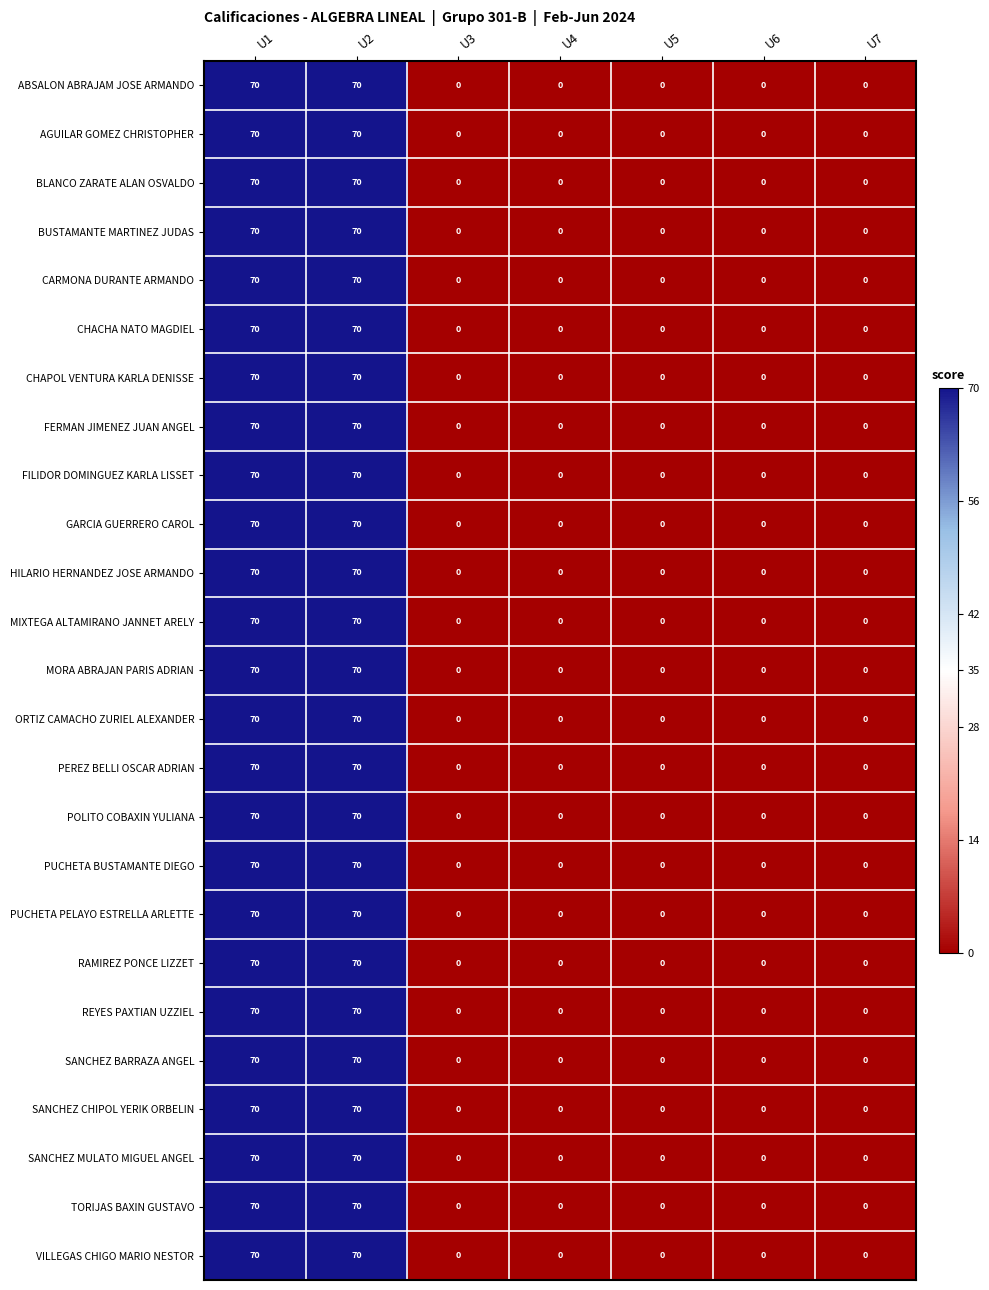

What is the difference between the maximum and minimum values in the CHACHA NATO MAGDIEL series?

70